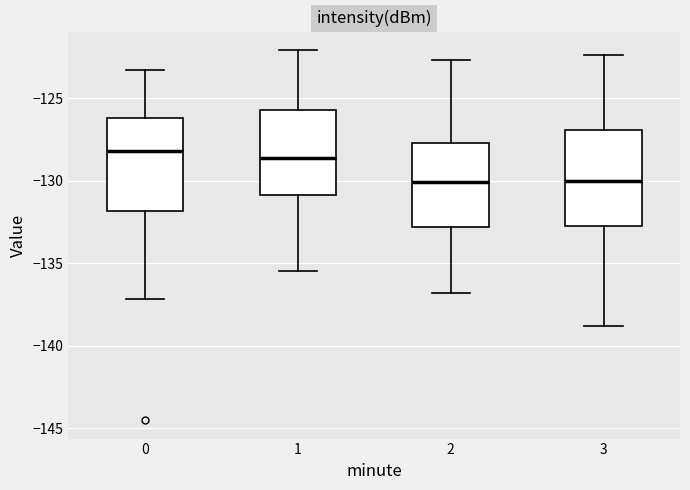

Where is the upper edge of the box at x = 3 on the y-axis? The values are not printed on the chart, so give them approximately, as read against the axis.

-127.0